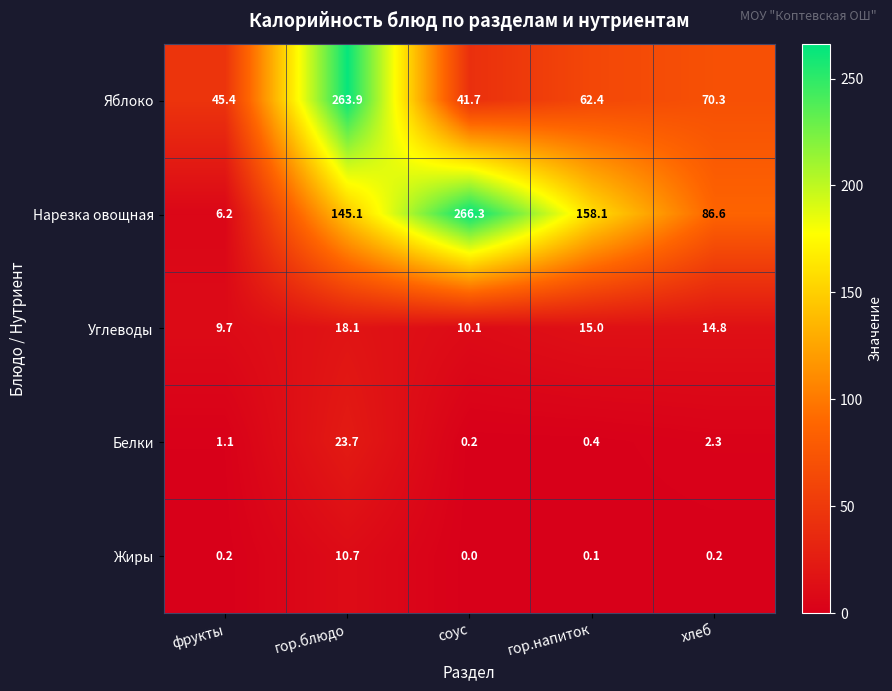

At which category does the chart reach its minimum across all series?

соус